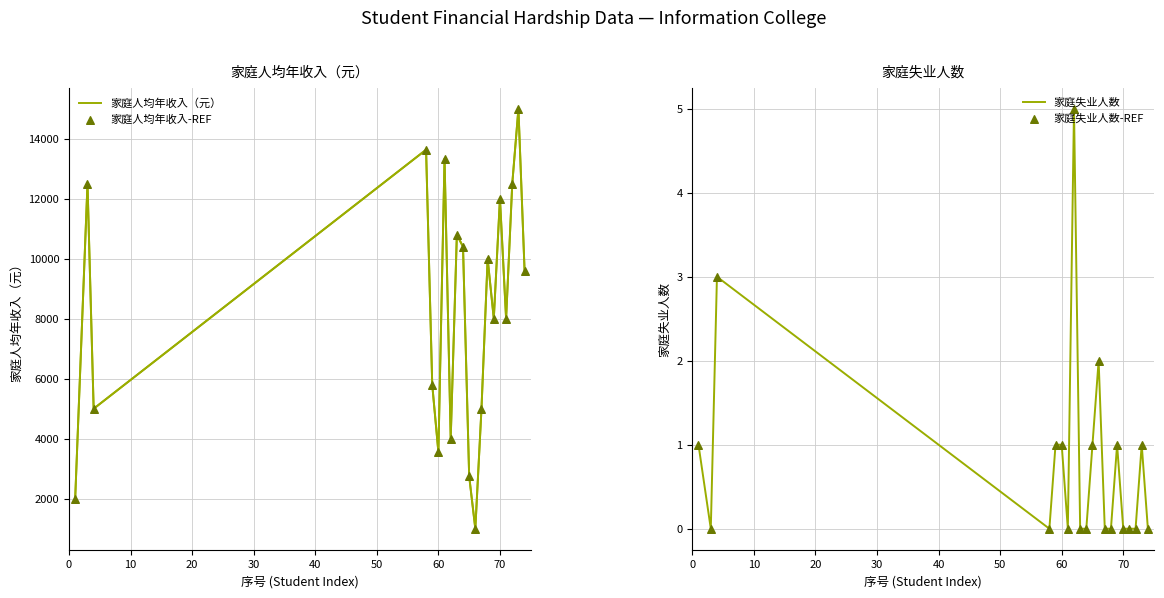

At how many categories does at least one series exceed 7426?

12